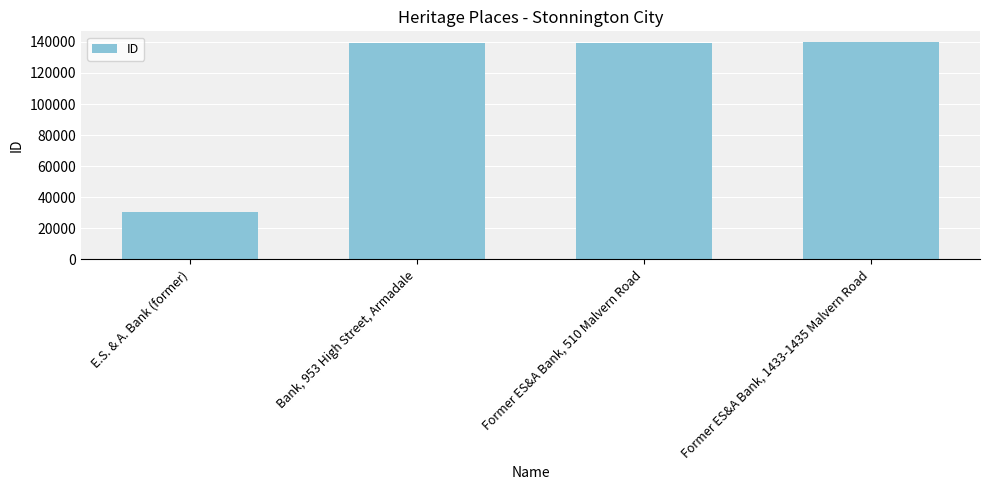

How many bars are there in total?

4